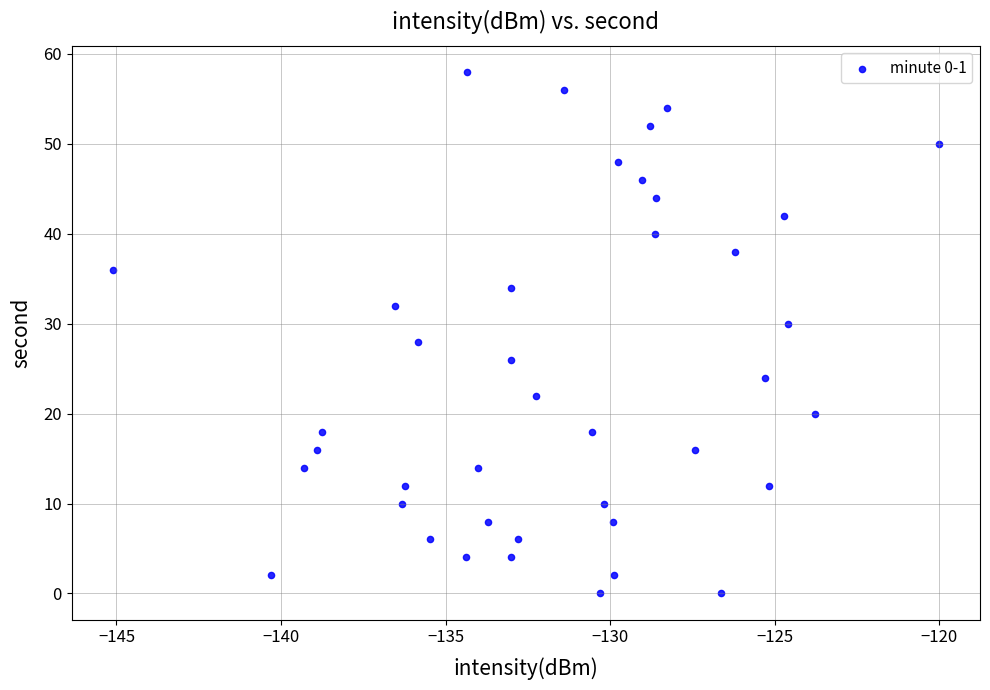

What is the range of Y values (max minus min)?

58